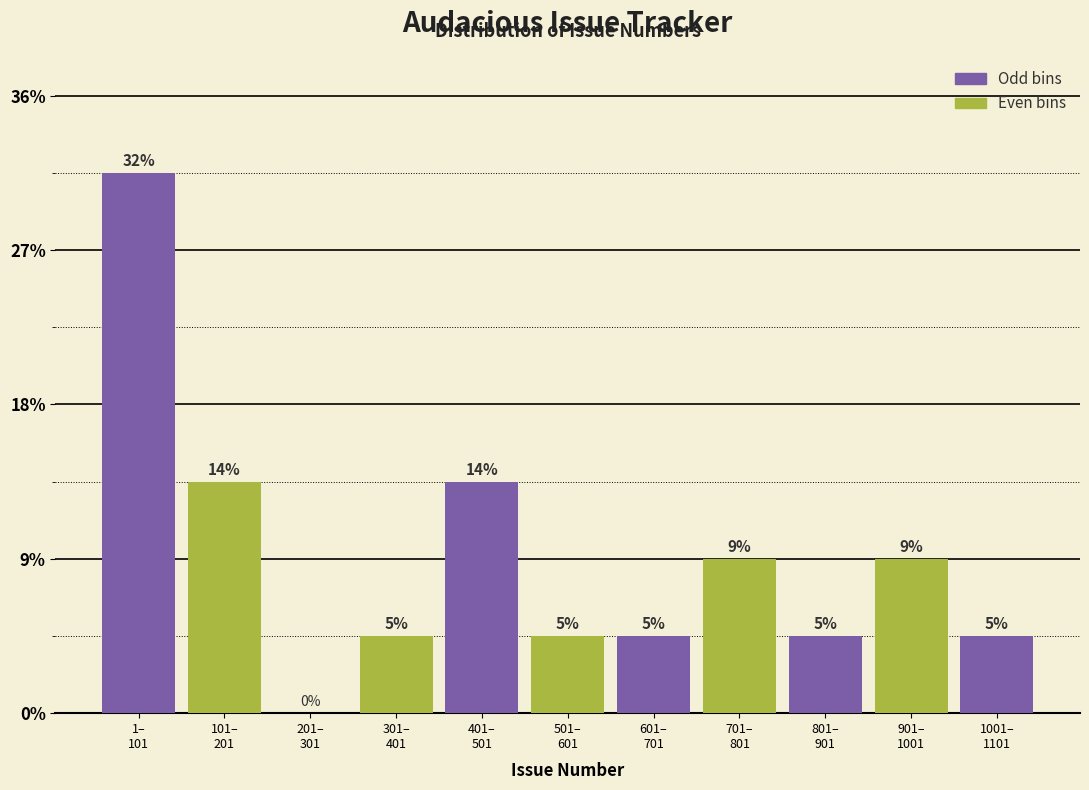

Are the bars horizontal?

No